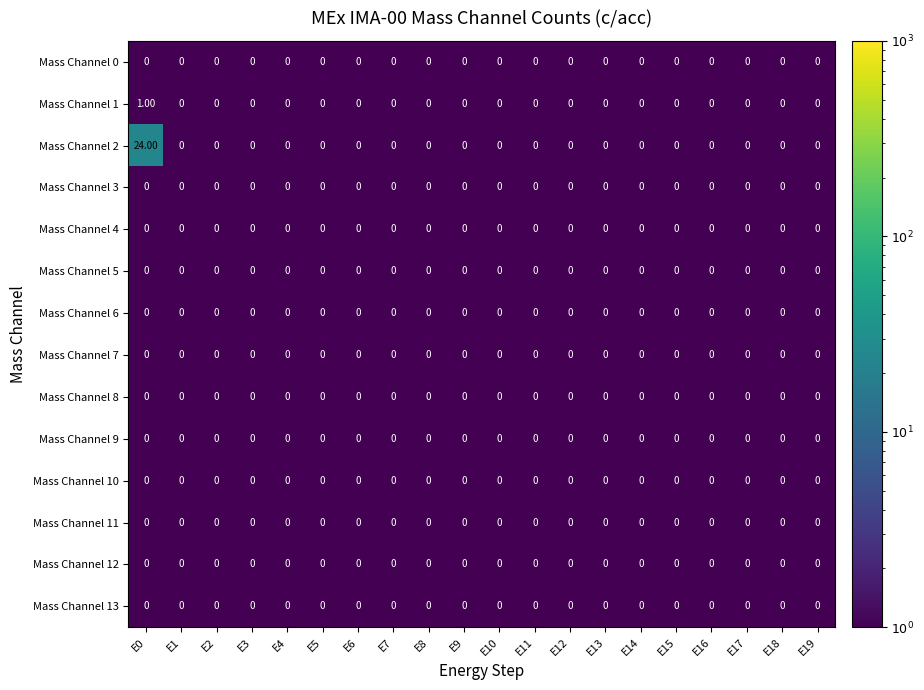

At which category is the sum across all series the highest?

E0